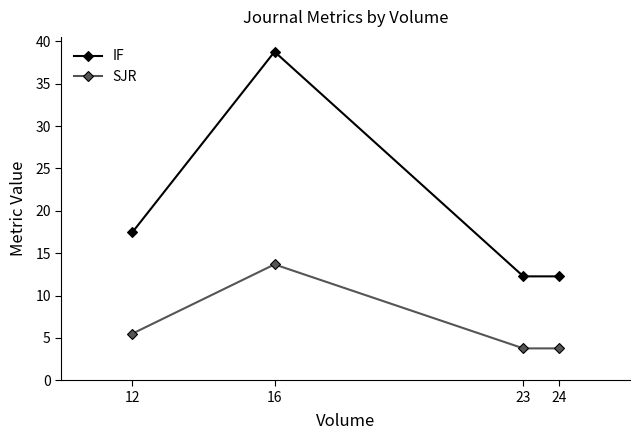

Is the value of IF at 23 greater than the value of SJR at 24?

Yes